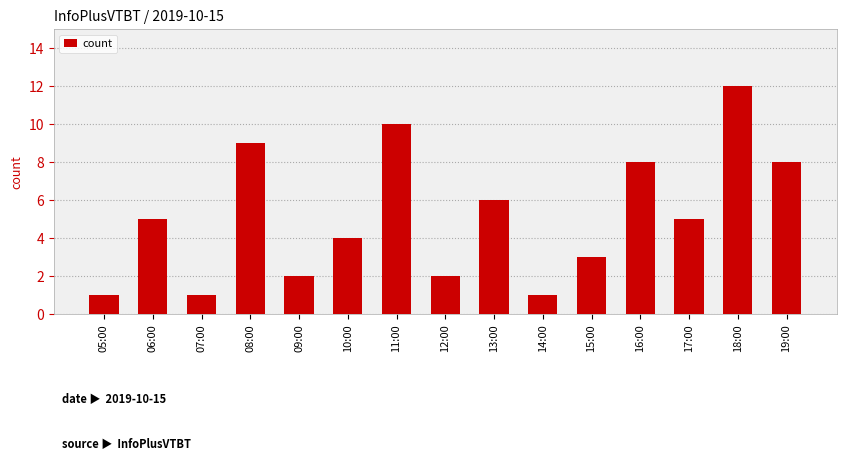

Reading right to left, extract all data points from this chart.

8	12	5	8	3	1	6	2	10	4	2	9	1	5	1